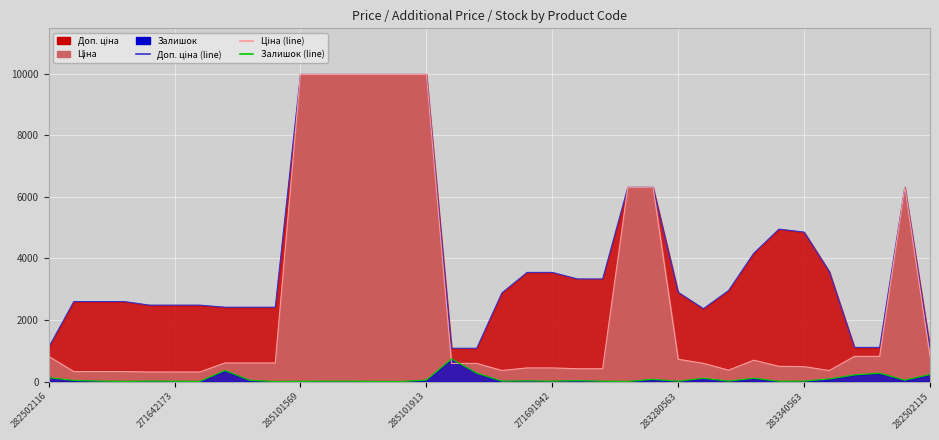

The value of Доп. ціна (line) at 23 is 3414.3. True or false?

False